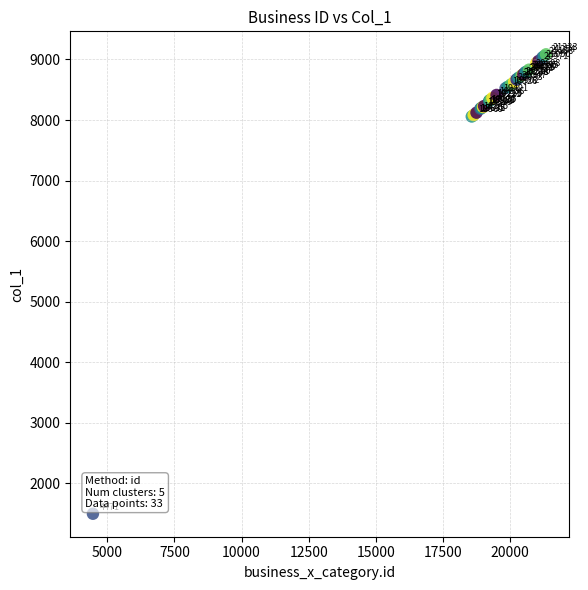

What Y value in the scatter plot is closest to 5292?

8058